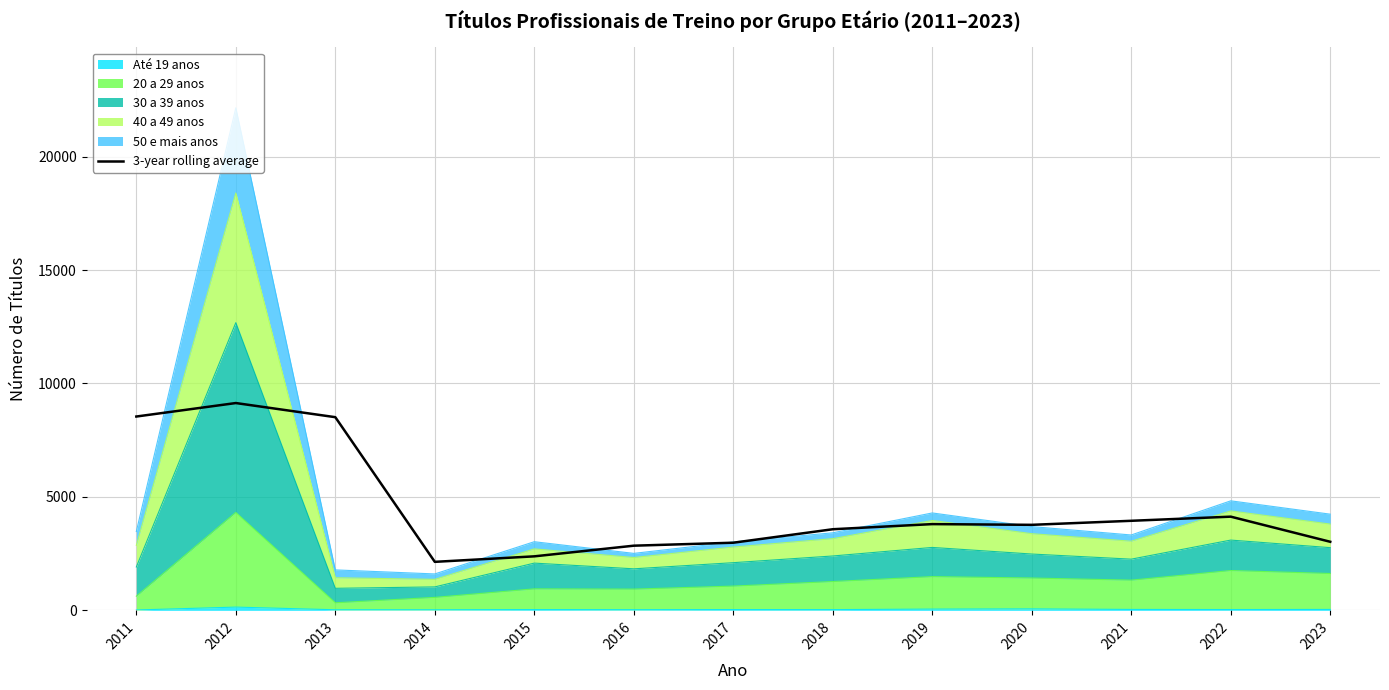

Rank the categories by value from lowest to highest.

2014, 2015, 2016, 2017, 2023, 2018, 2020, 2019, 2021, 2022, 2013, 2011, 2012